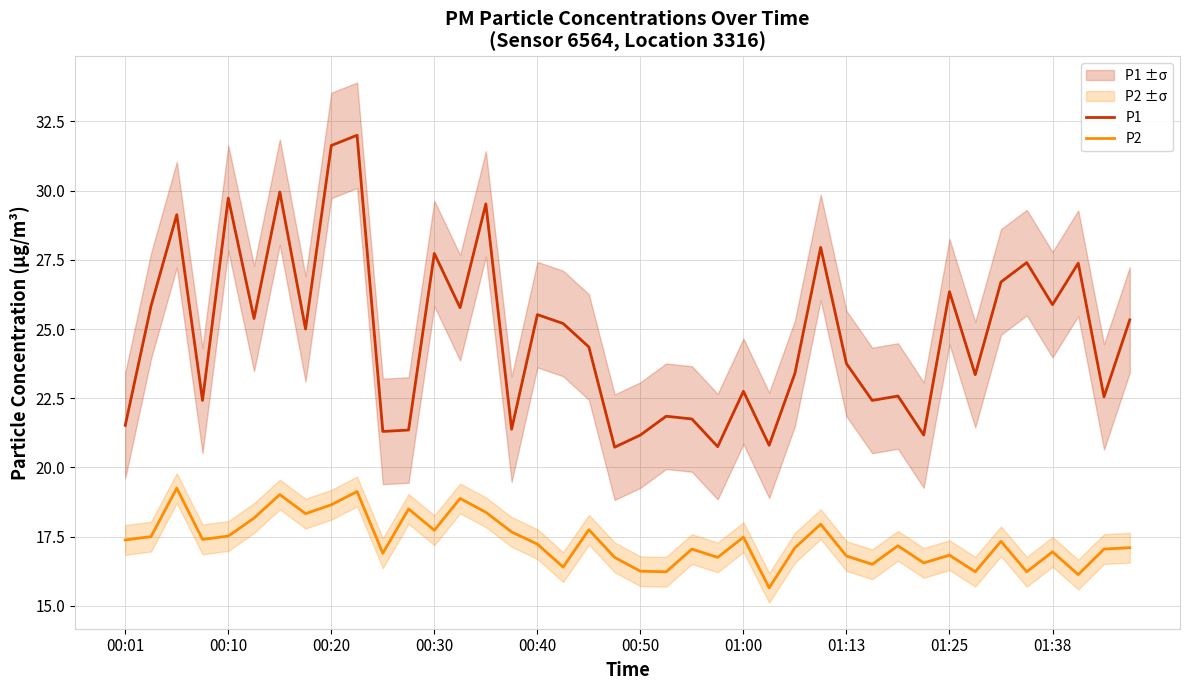

The P2 series shows 4.8 at 00:30. True or false?

False